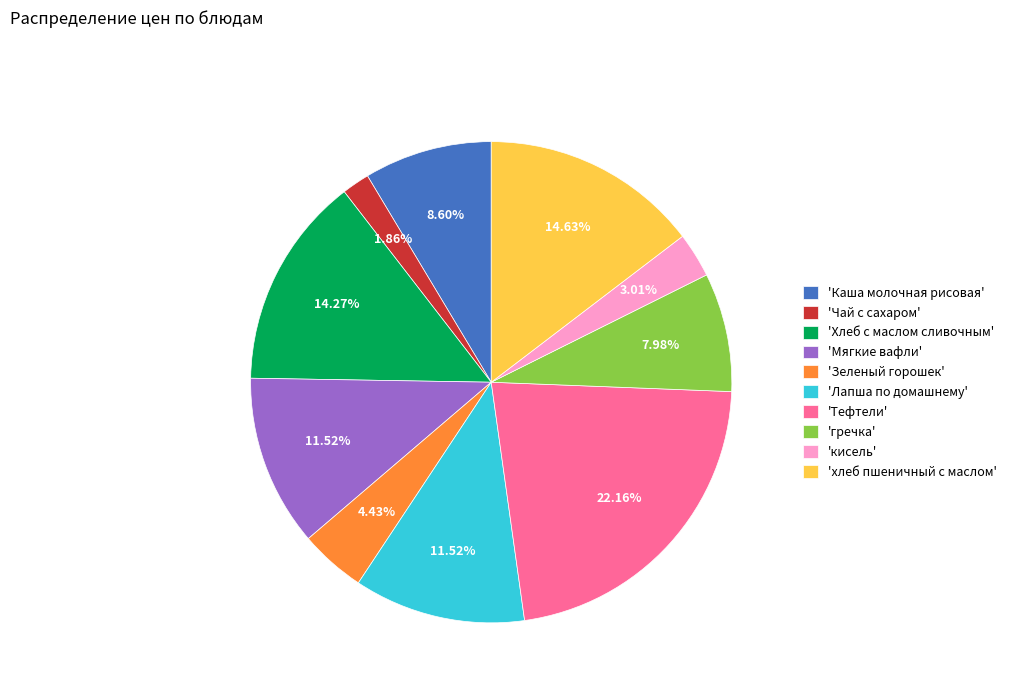

Do 'Тефтели' and 'Каша молочная рисовая' together represent more than half of the pie?

No